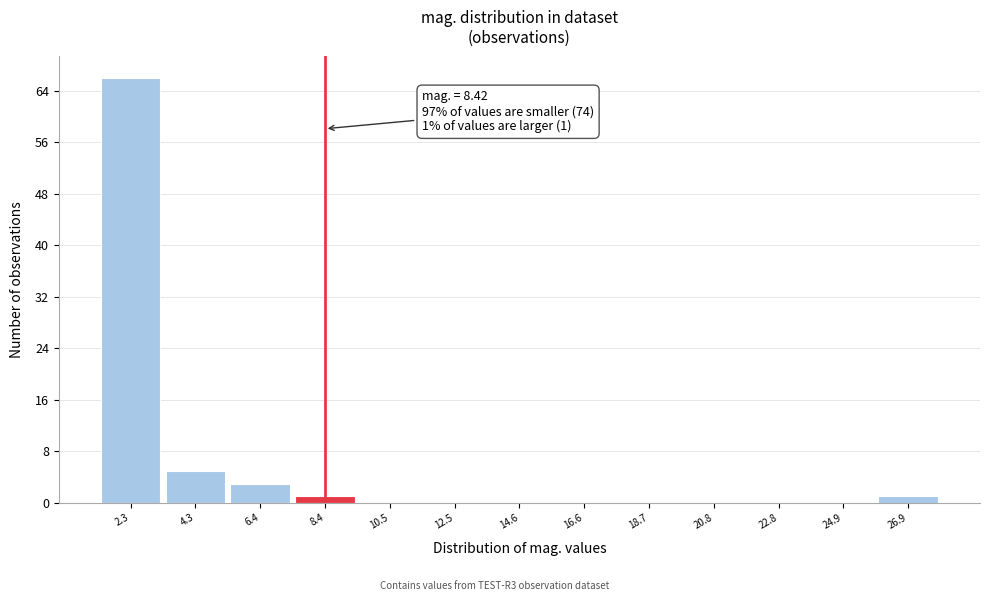

Over which range of the x-axis is the bar tallest?

1.0 to 3.5